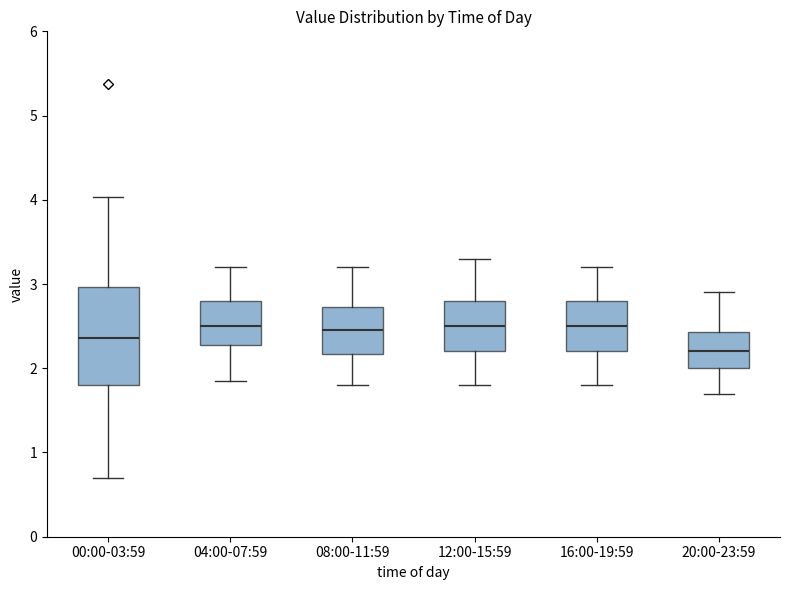

Which box is the tallest, from its lower edge to its upper edge?

00:00-03:59